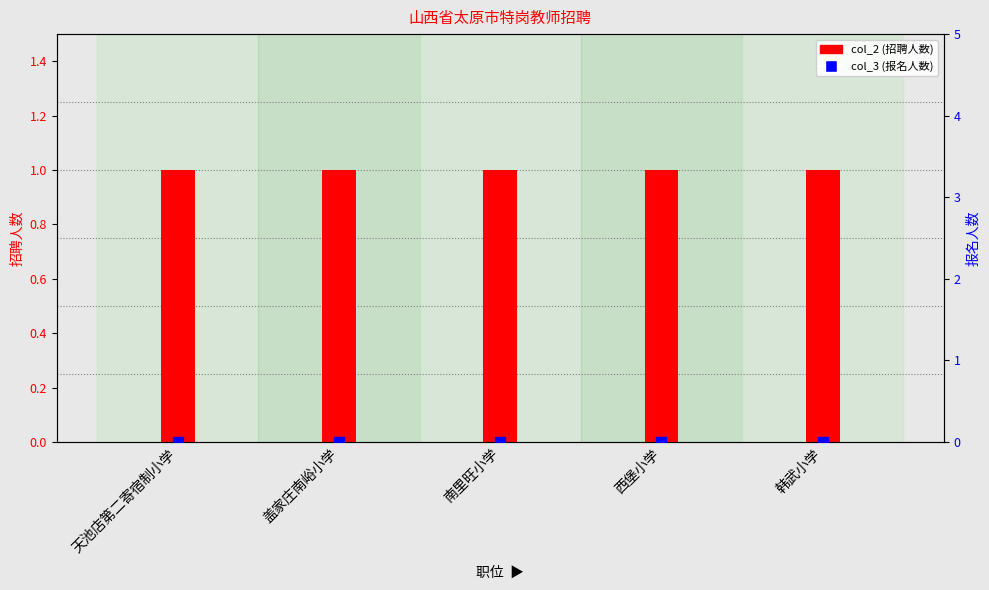

What is the total value across all series at 韩武小学?

1